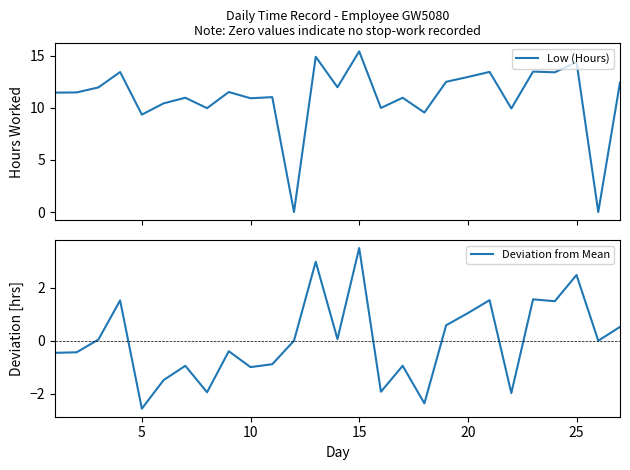

How many interior local peaks does the Deviation from Mean series have?

9